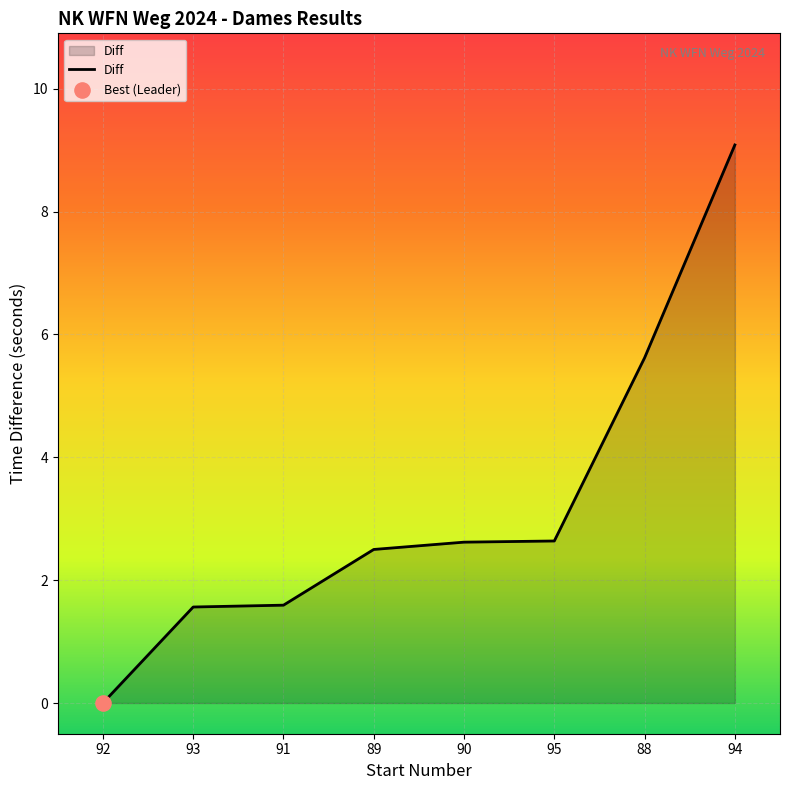

Which has a higher value, 90 or 91?

90